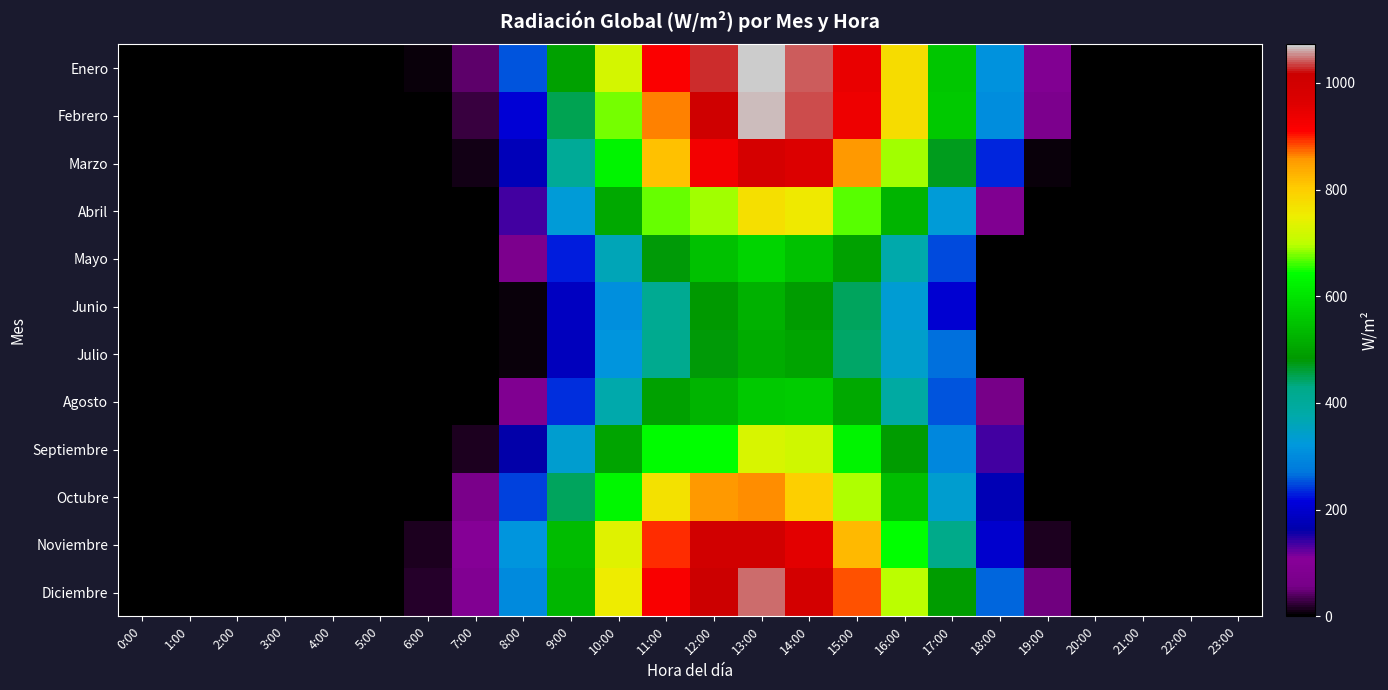

Reading right to left, extract all data points from this chart.

Enero: 23:00=0.0	22:00=0.0	21:00=0.0	20:00=0.0	19:00=89.5	18:00=313.6	17:00=556.4	16:00=776.0	15:00=944.4	14:00=1040.3	13:00=1072.1	12:00=1029.6	11:00=913.3	10:00=722.9	9:00=494.4	8:00=253.1	7:00=45.2	6:00=5.7	5:00=0.0	4:00=0.0	3:00=0.0	2:00=0.0	1:00=0.0	0:00=0.0
Febrero: 23:00=0.0	22:00=0.0	21:00=0.0	20:00=0.0	19:00=71.2	18:00=302.6	17:00=557.5	16:00=778.3	15:00=936.3	14:00=1038.6	13:00=1065.5	12:00=1005.3	11:00=866.4	10:00=676.2	9:00=449.7	8:00=209.0	7:00=27.0	6:00=0.0	5:00=0.0	4:00=0.0	3:00=0.0	2:00=0.0	1:00=0.0	0:00=0.0
Marzo: 23:00=0.0	22:00=0.0	21:00=0.0	20:00=0.0	19:00=7.8	18:00=233.1	17:00=472.5	16:00=690.7	15:00=855.6	14:00=964.3	13:00=987.7	12:00=927.2	11:00=816.3	10:00=626.8	9:00=402.4	8:00=177.8	7:00=10.3	6:00=0.0	5:00=0.0	4:00=0.0	3:00=0.0	2:00=0.0	1:00=0.0	0:00=0.0
Abril: 23:00=0.0	22:00=0.0	21:00=0.0	20:00=0.0	19:00=0.0	18:00=85.5	17:00=329.3	16:00=524.5	15:00=666.2	14:00=758.0	13:00=773.9	12:00=688.4	11:00=673.9	10:00=506.8	9:00=328.9	8:00=134.3	7:00=0.0	6:00=0.0	5:00=0.0	4:00=0.0	3:00=0.0	2:00=0.0	1:00=0.0	0:00=0.0
Mayo: 23:00=0.0	22:00=0.0	21:00=0.0	20:00=0.0	19:00=0.0	18:00=0.0	17:00=249.4	16:00=373.3	15:00=497.9	14:00=547.4	13:00=576.9	12:00=545.5	11:00=481.1	10:00=364.1	9:00=227.8	8:00=72.7	7:00=0.0	6:00=0.0	5:00=0.0	4:00=0.0	3:00=0.0	2:00=0.0	1:00=0.0	0:00=0.0
Junio: 23:00=0.0	22:00=0.0	21:00=0.0	20:00=0.0	19:00=0.0	18:00=0.0	17:00=204.7	16:00=332.2	15:00=446.4	14:00=488.5	13:00=521.0	12:00=485.3	11:00=414.4	10:00=307.4	9:00=185.8	8:00=6.3	7:00=0.0	6:00=0.0	5:00=0.0	4:00=0.0	3:00=0.0	2:00=0.0	1:00=0.0	0:00=0.0
Julio: 23:00=0.0	22:00=0.0	21:00=0.0	20:00=0.0	19:00=0.0	18:00=0.0	17:00=266.7	16:00=342.7	15:00=443.3	14:00=501.7	13:00=513.4	12:00=481.5	11:00=417.1	10:00=316.6	9:00=182.5	8:00=6.8	7:00=0.0	6:00=0.0	5:00=0.0	4:00=0.0	3:00=0.0	2:00=0.0	1:00=0.0	0:00=0.0
Agosto: 23:00=0.0	22:00=0.0	21:00=0.0	20:00=0.0	19:00=0.0	18:00=54.5	17:00=253.8	16:00=386.9	15:00=507.2	14:00=564.4	13:00=560.0	12:00=527.5	11:00=498.1	10:00=373.2	9:00=238.4	8:00=86.2	7:00=0.0	6:00=0.0	5:00=0.0	4:00=0.0	3:00=0.0	2:00=0.0	1:00=0.0	0:00=0.0
Septiembre: 23:00=0.0	22:00=0.0	21:00=0.0	20:00=0.0	19:00=0.0	18:00=137.9	17:00=297.3	16:00=487.9	15:00=627.3	14:00=716.5	13:00=727.6	12:00=644.1	11:00=637.8	10:00=499.3	9:00=336.1	8:00=160.3	7:00=14.6	6:00=0.0	5:00=0.0	4:00=0.0	3:00=0.0	2:00=0.0	1:00=0.0	0:00=0.0
Octubre: 23:00=0.0	22:00=0.0	21:00=0.0	20:00=0.0	19:00=0.7	18:00=172.9	17:00=335.8	16:00=542.7	15:00=694.2	14:00=796.8	13:00=860.0	12:00=857.9	11:00=766.9	10:00=629.6	9:00=445.0	8:00=246.5	7:00=66.5	6:00=1.6	5:00=0.0	4:00=0.0	3:00=0.0	2:00=0.0	1:00=0.0	0:00=0.0
Noviembre: 23:00=0.0	22:00=0.0	21:00=0.0	20:00=0.0	19:00=16.3	18:00=199.1	17:00=424.6	16:00=643.0	15:00=823.2	14:00=952.2	13:00=1000.1	12:00=996.9	11:00=895.0	10:00=735.3	9:00=536.4	8:00=314.8	7:00=104.4	6:00=16.3	5:00=0.0	4:00=0.0	3:00=0.0	2:00=0.0	1:00=0.0	0:00=0.0
Diciembre: 23:00=0.0	22:00=0.0	21:00=0.0	20:00=0.0	19:00=52.3	18:00=261.6	17:00=488.7	16:00=699.1	15:00=879.9	14:00=994.5	13:00=1044.2	12:00=1016.8	11:00=918.1	10:00=749.8	9:00=529.5	8:00=301.4	7:00=89.0	6:00=19.0	5:00=0.0	4:00=0.0	3:00=0.0	2:00=0.0	1:00=0.0	0:00=0.0